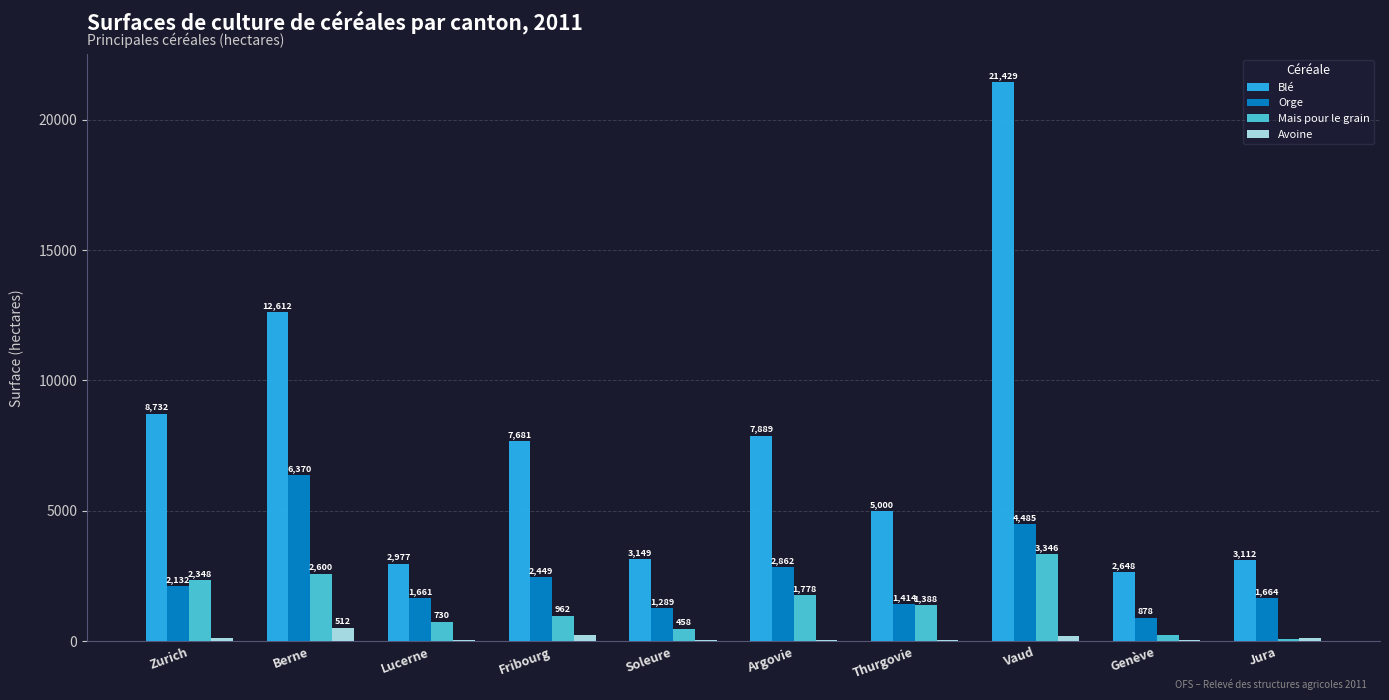

Is it true that Blé equals 7888.6 at Argovie?

True